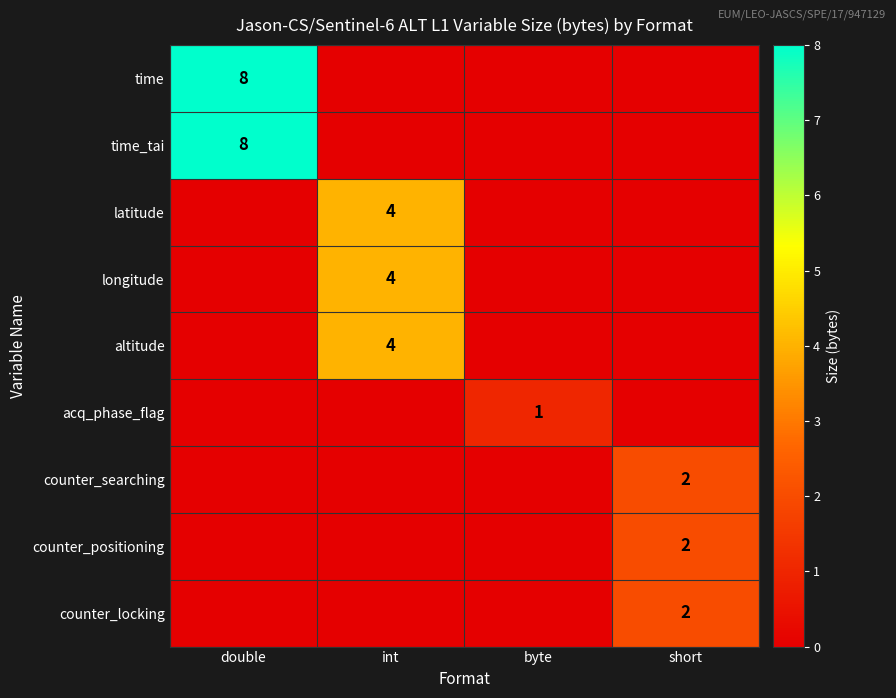

The counter_searching series shows 3 at short. True or false?

False